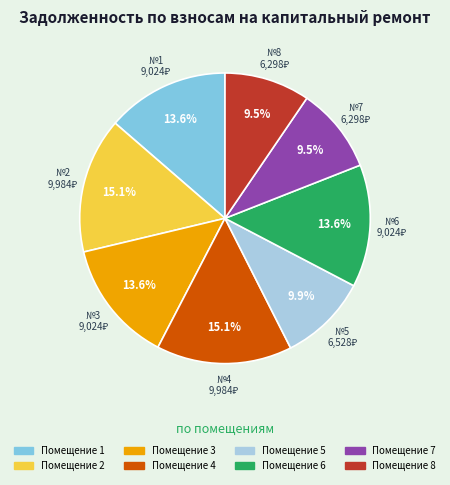

Is there a majority slice in this chart?

No